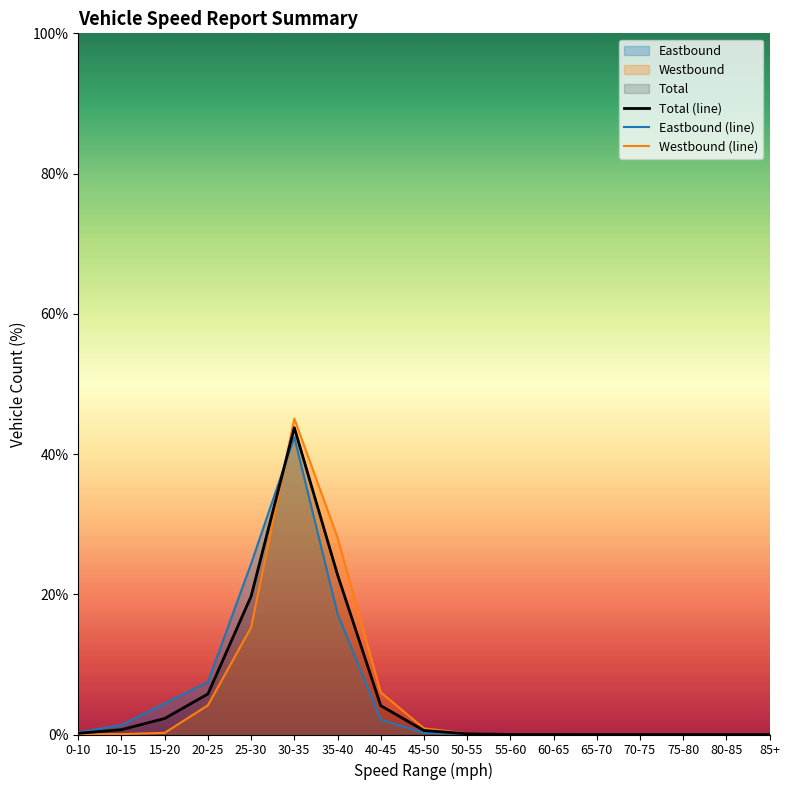

At which category is the sum across all series the highest?

30-35